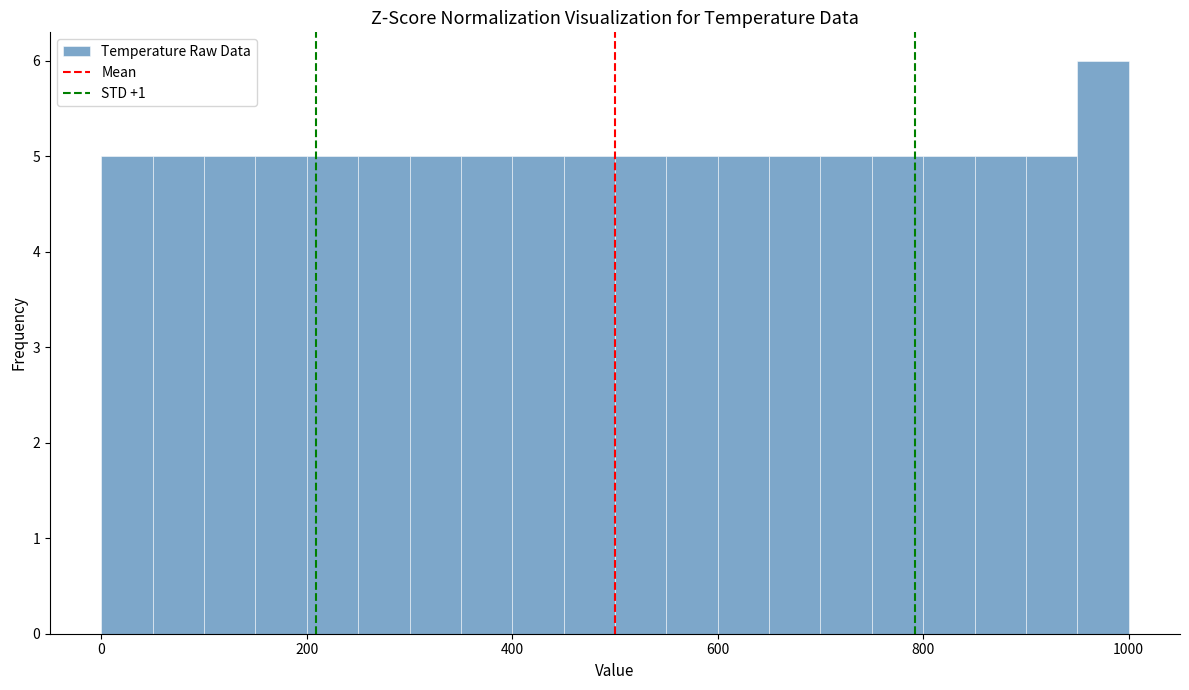

Read against the x-axis, roughly where is the centre of the tallest bar?

980